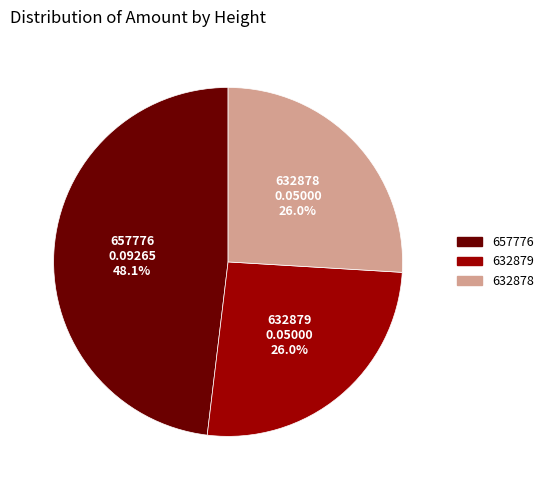

Which category has the biggest portion of the pie?

657776